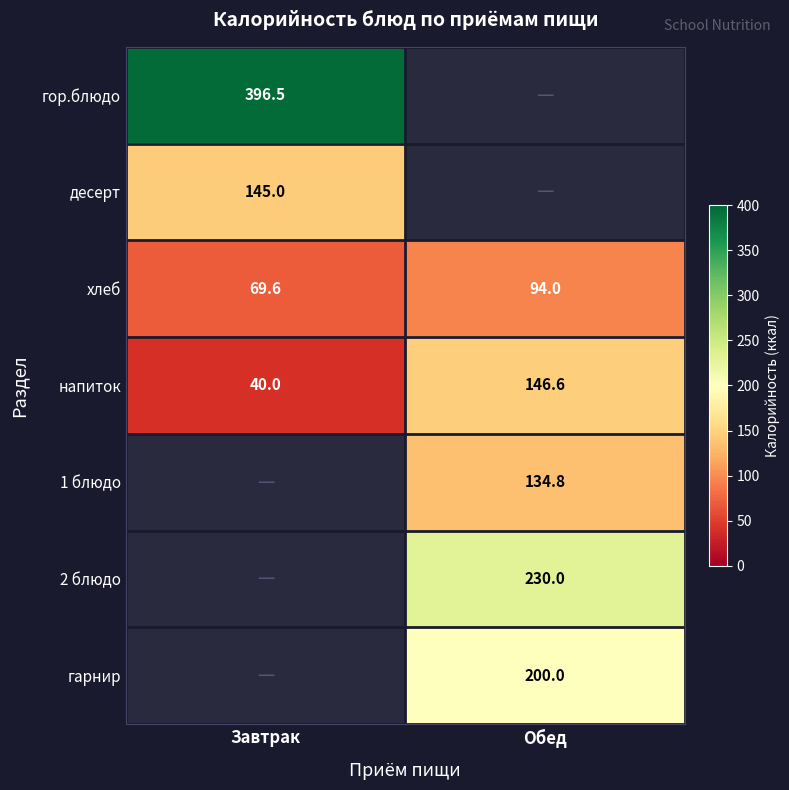

What value does the напиток series have at Завтрак?

40.0